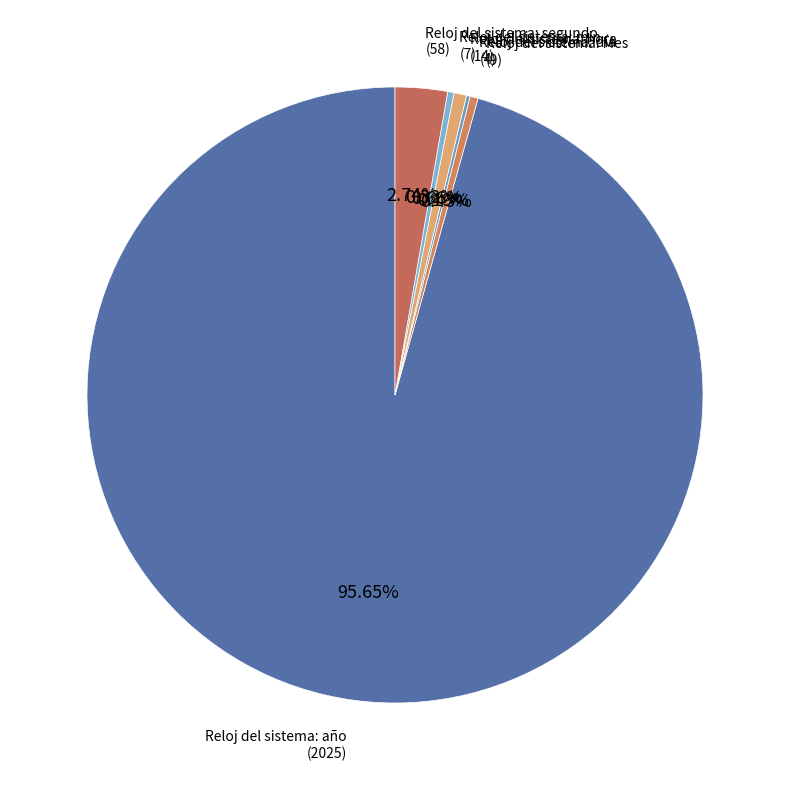

What is the ratio of the value at Reloj del sistema: año to the value at Reloj del sistema: Mes?

225.0